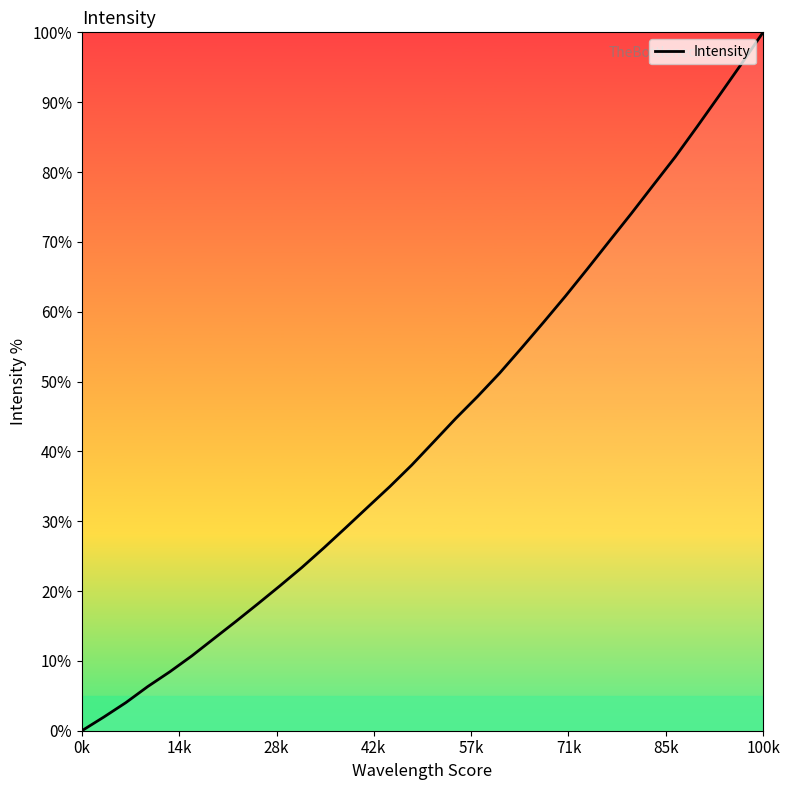

Reading left to right, extract all data points from this chart.

0.0	2.0	4.0	6.3	8.4	10.7	13.2	15.6	18.2	20.7	23.4	26.2	29.1	32.0	34.9	38.0	41.4	44.7	47.9	51.2	54.8	58.5	62.2	66.1	70.1	74.1	78.1	82.2	86.5	90.9	95.4	100.0